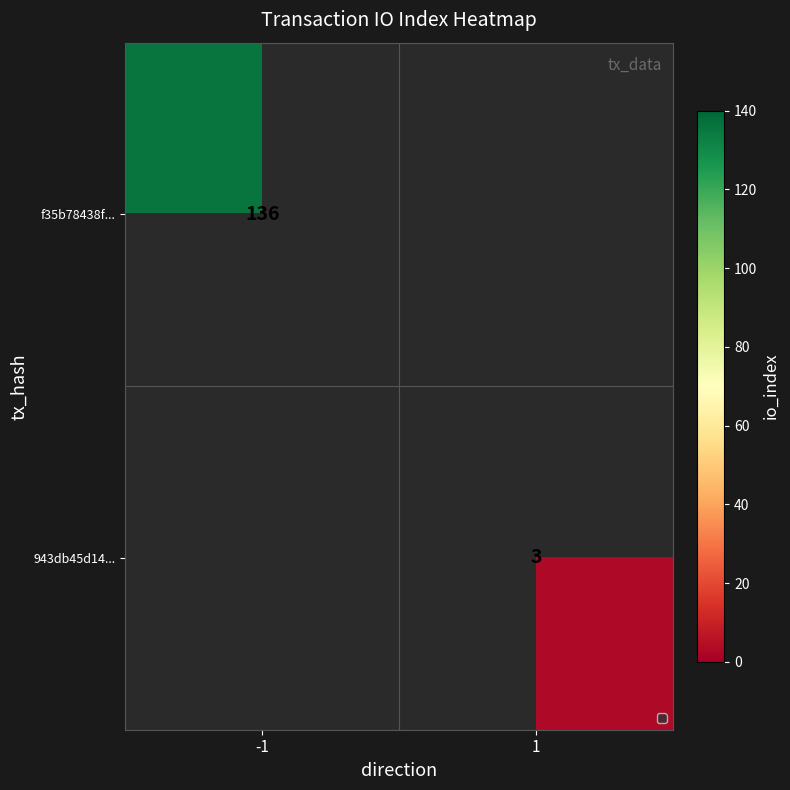

How many distinct data groups are displayed?

2